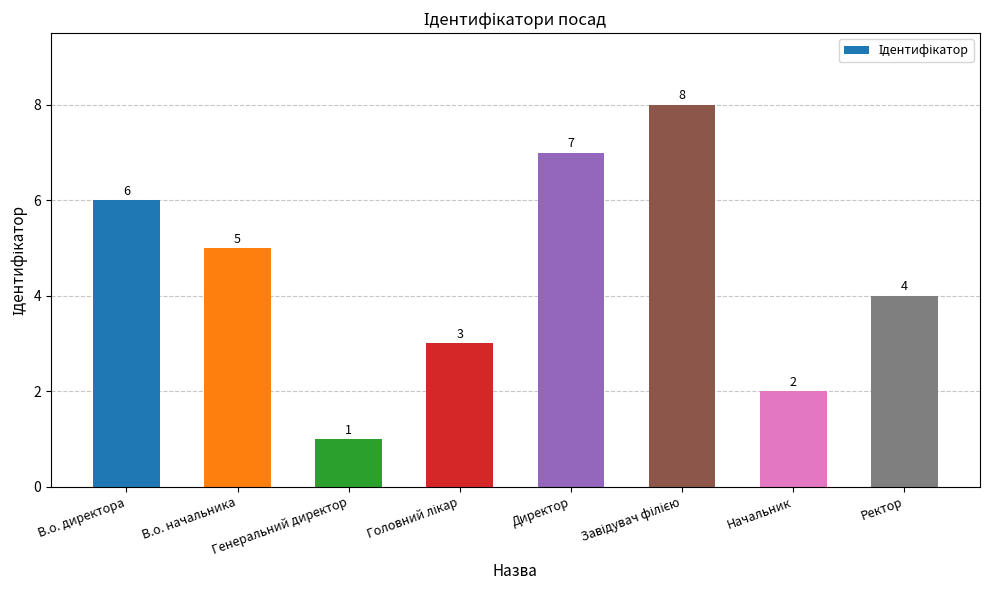

The chart shows a value of 2 at Директор. True or false?

False